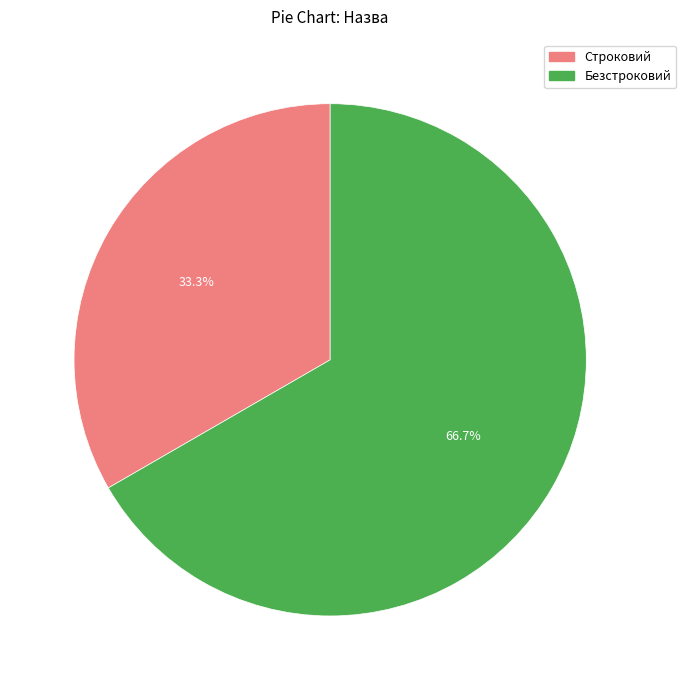

The Безстроковий slice represents 81% of the pie. True or false?

False